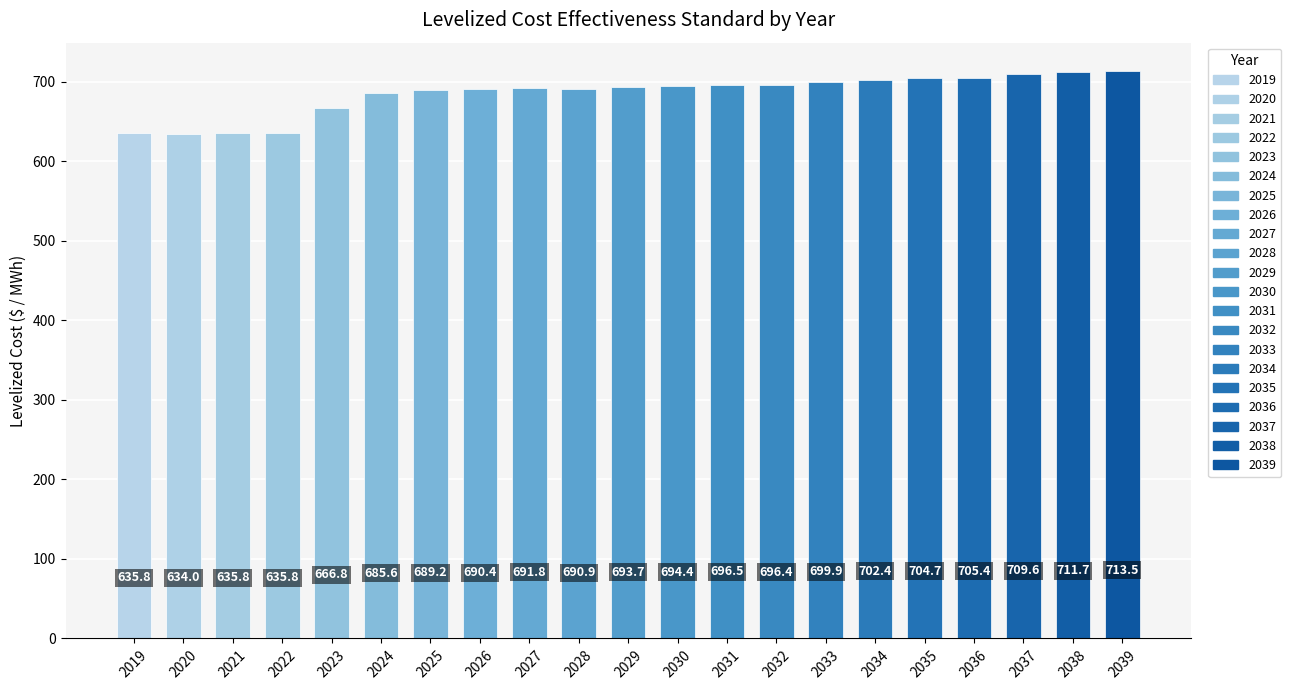

Reading left to right, list all the values displayed in this chart.

2019=635.8	2020=634.0	2021=635.8	2022=635.8	2023=666.8	2024=685.6	2025=689.2	2026=690.4	2027=691.8	2028=690.9	2029=693.7	2030=694.4	2031=696.5	2032=696.4	2033=699.9	2034=702.4	2035=704.7	2036=705.4	2037=709.6	2038=711.7	2039=713.5